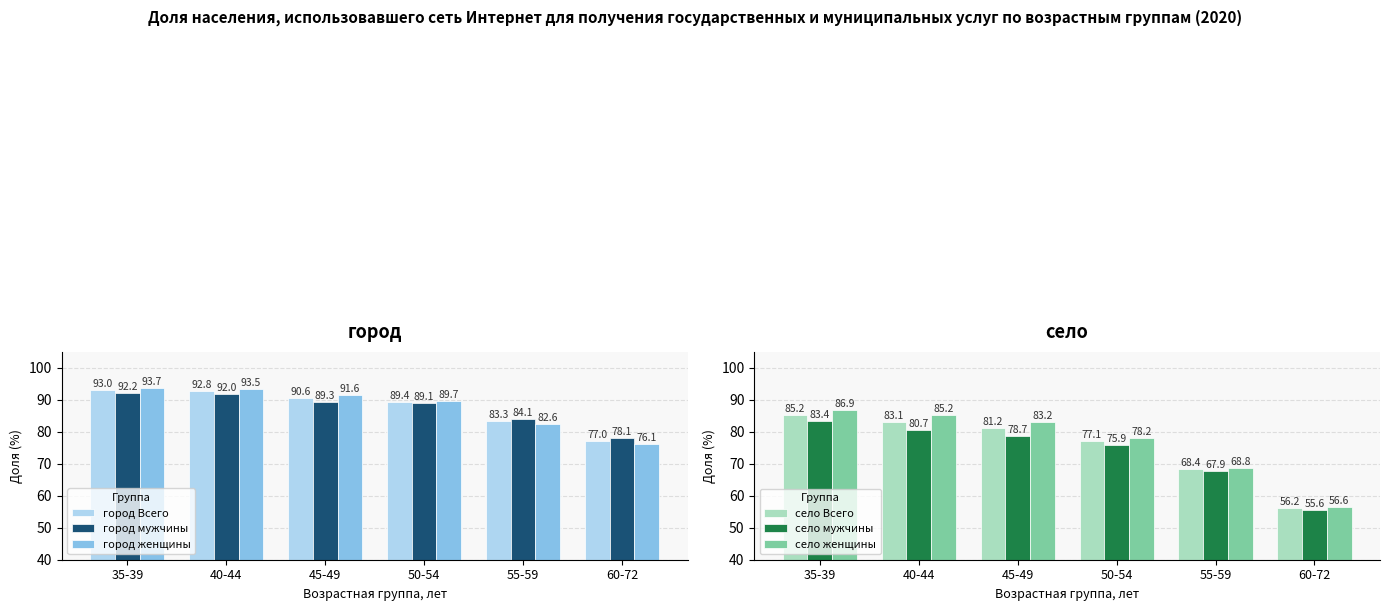

At which category is the sum across all series the highest?

35-39